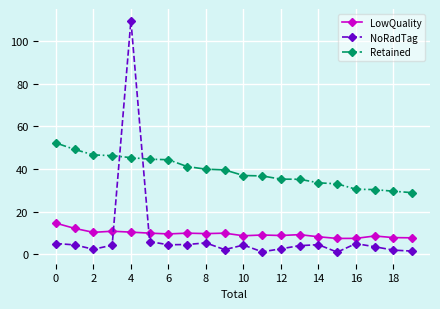

What is the value of the Retained point at the 6th from the left?

44.6